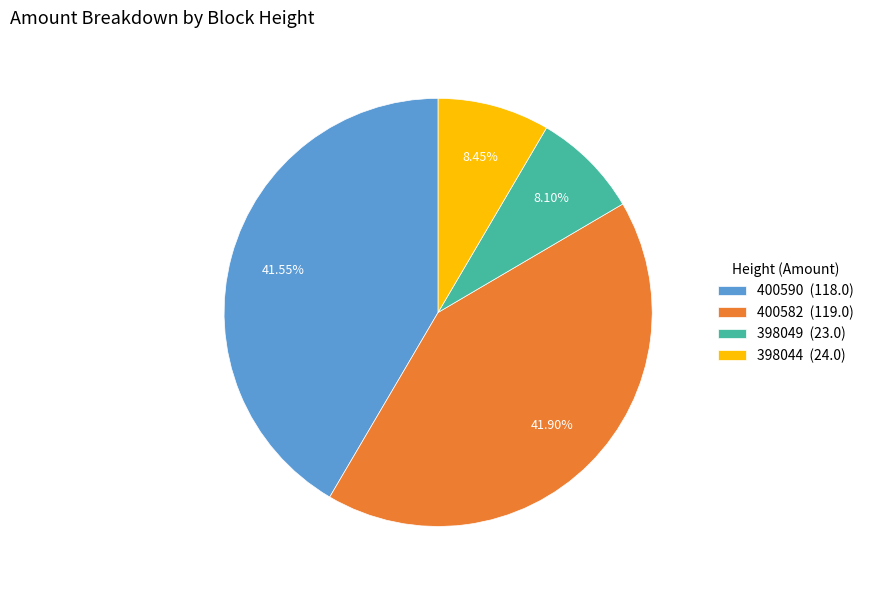

To the nearest percent, what is the combined percentage of 398044 and 400590?

50%